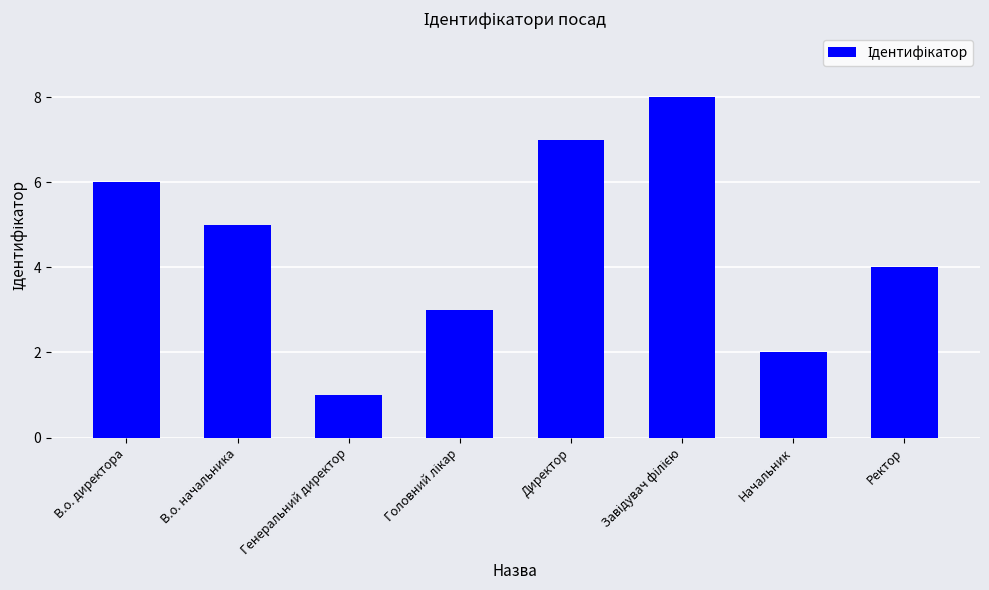

Where does the data first go above 5?

В.о. директора